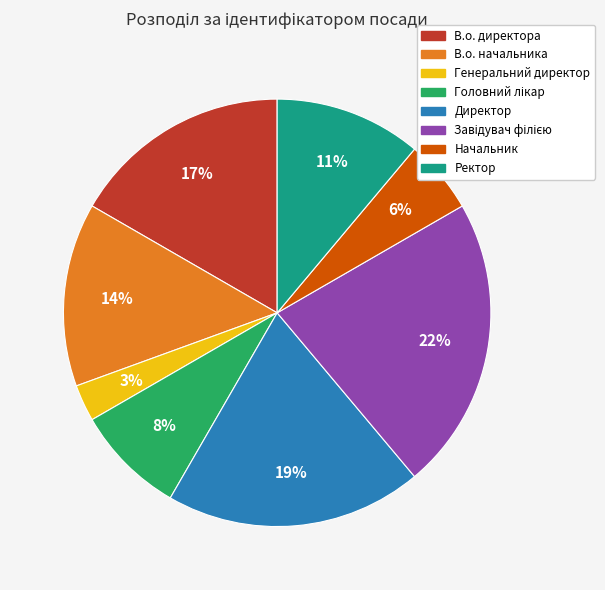

Is there any slice that represents more than half of the pie?

No